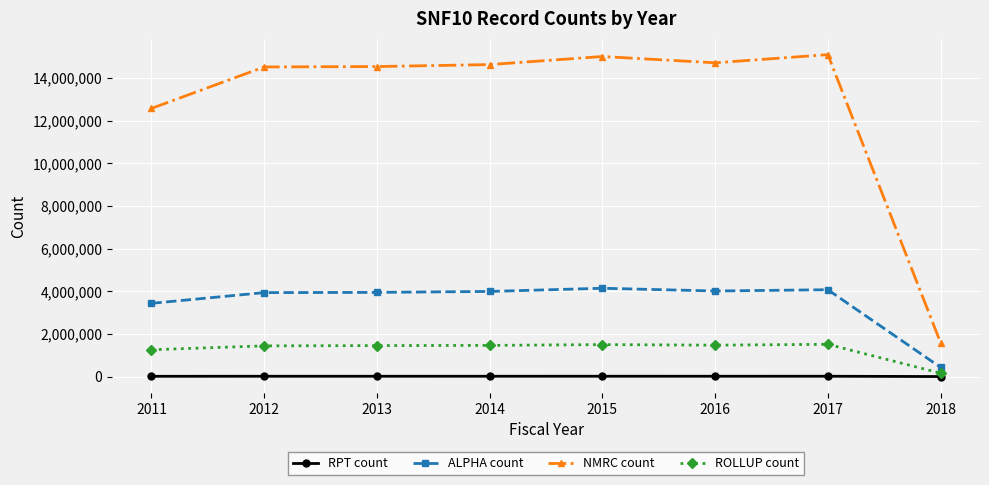

What is the difference between the maximum and second lowest values in the RPT count series?

2560